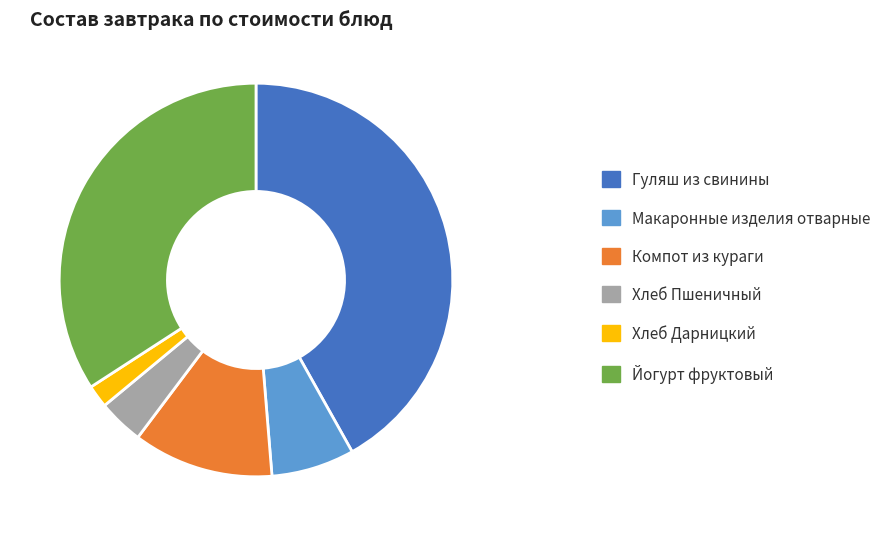

What is the ratio of the value at Хлеб Дарницкий to the value at Хлеб Пшеничный?

0.5